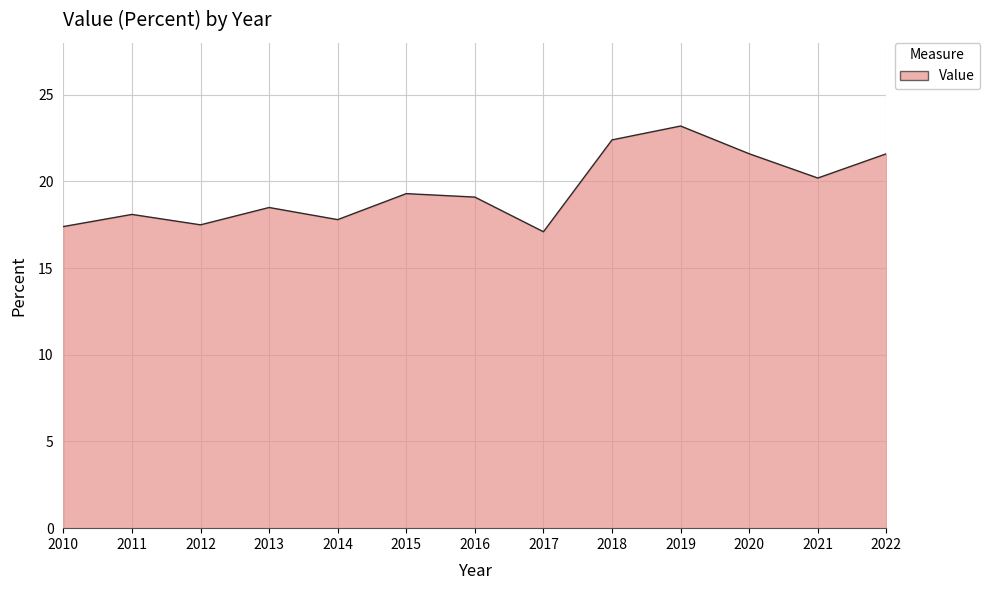

At which category does the data reach its first local valley?

2012